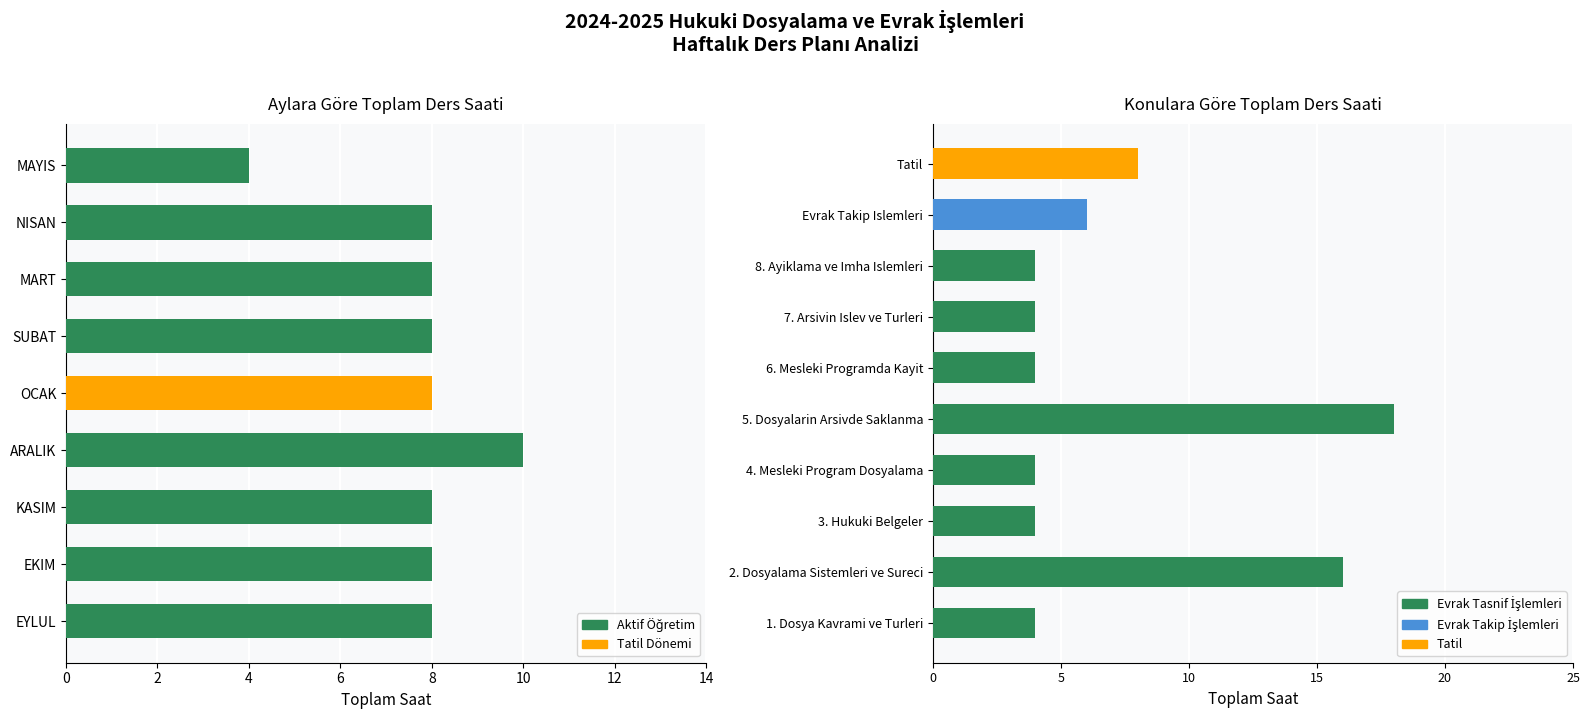

How many categories are shown in the chart?

9